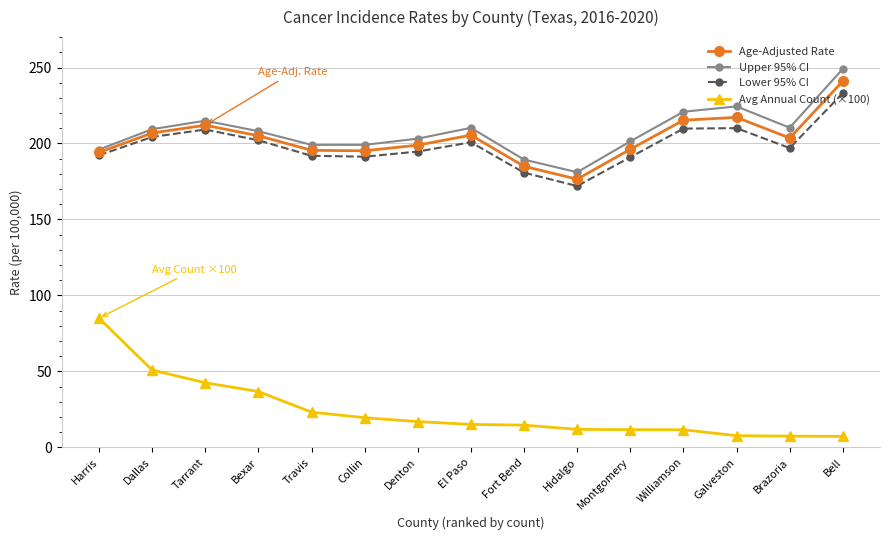

What is the value of the Lower 95% CI point at the 1st from the left?

192.2